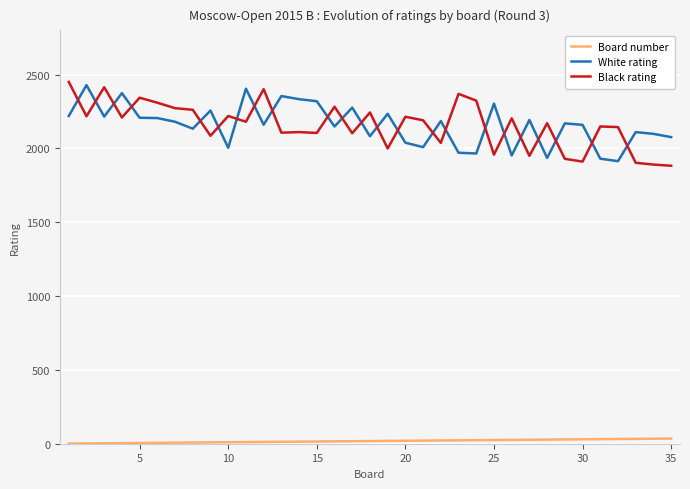

What is the minimum value for White rating?

1914